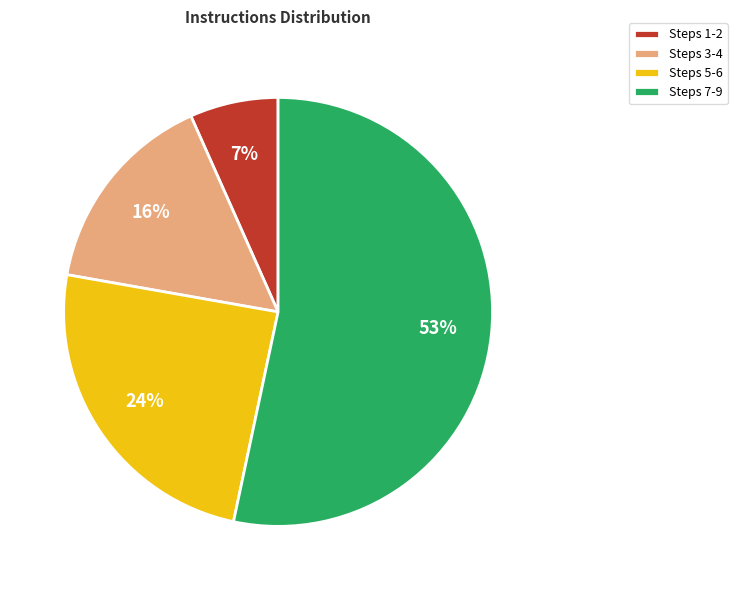

Is the sum of Steps 1-2 and Steps 7-9 greater than half?

Yes